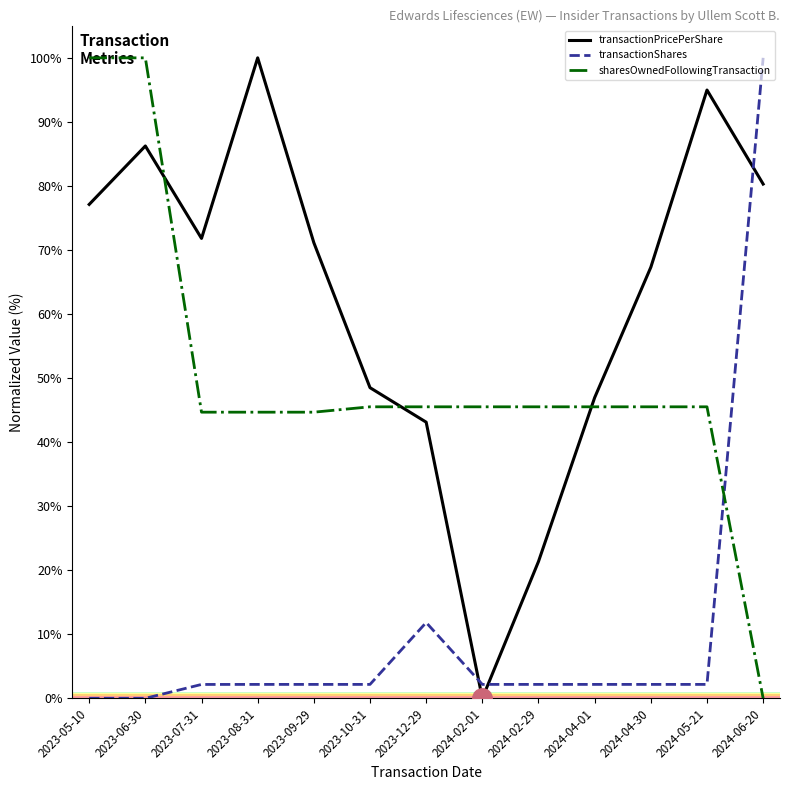

What is the sum of all transactionShares values?

131.4